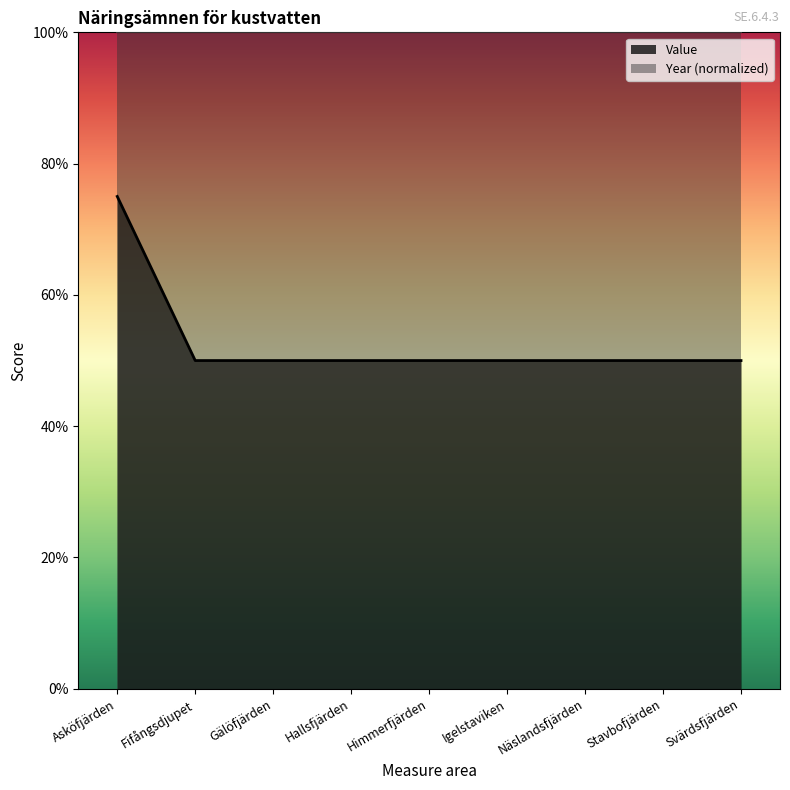

What is the sum of the values at Näslandsfjärden and Stavbofjärden?

4